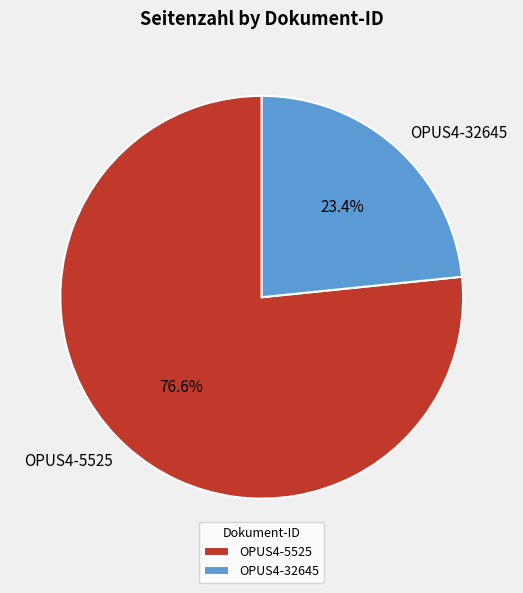

True or false: OPUS4-5525 accounts for 77% of the total.

True